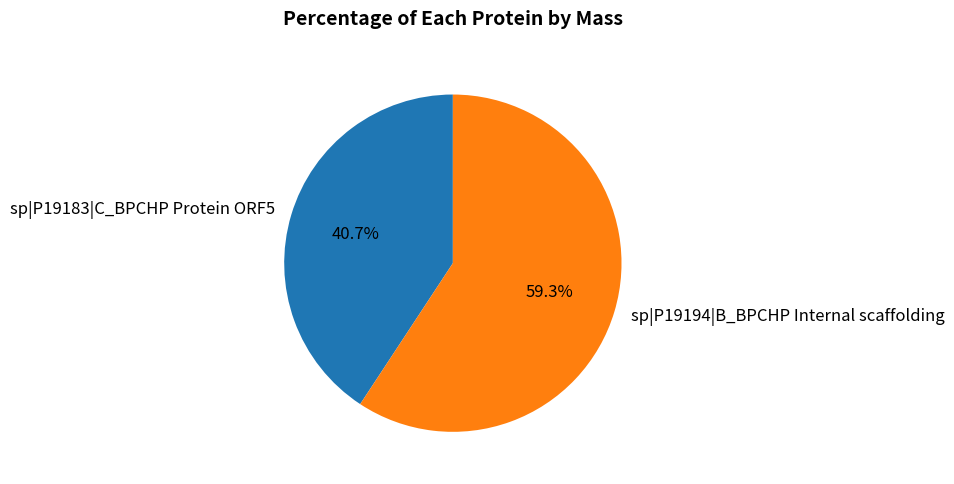

What percentage is the sp|P19183|C_BPCHP Protein ORF5 slice, to the nearest percent?

41%